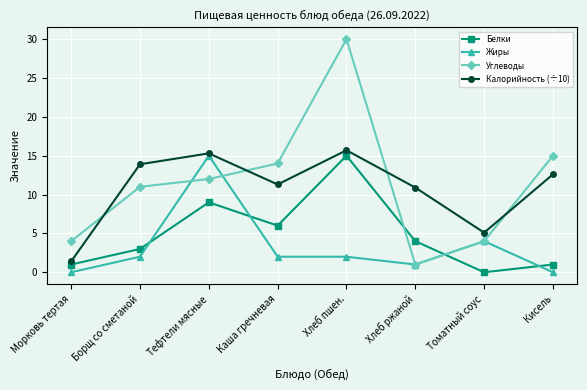

Which series has the largest total across all categories?

Углеводы